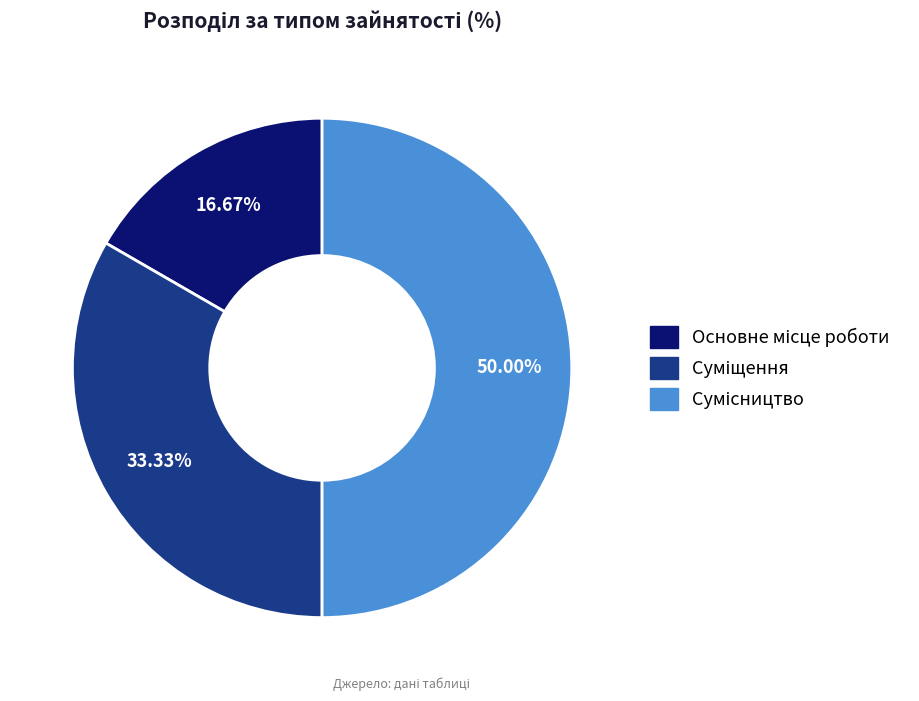

Is it true that Основне місце роботи is 3% of the pie?

False